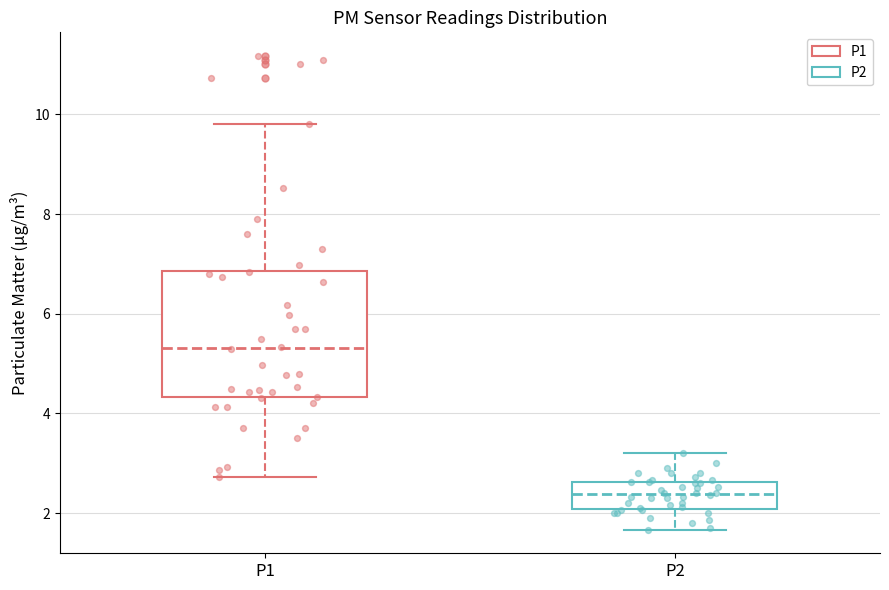

Reading left to right, transcribe this box plot: for each box, give where its median line is, the range the box spans, and where its two whiskers end, as read against the y-axis. The values are not printed on the chart, so give them approximately, as read against the axis.

P1: median 5.4, box 4.4 to 6.8, whiskers 2.8 to 9.8
P2: median 2.4, box 2.0 to 2.6, whiskers 1.6 to 3.2